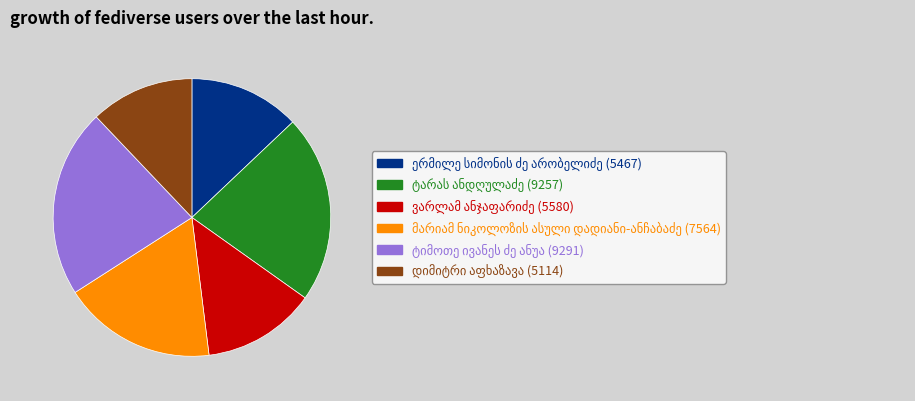

Is there a majority slice in this chart?

No